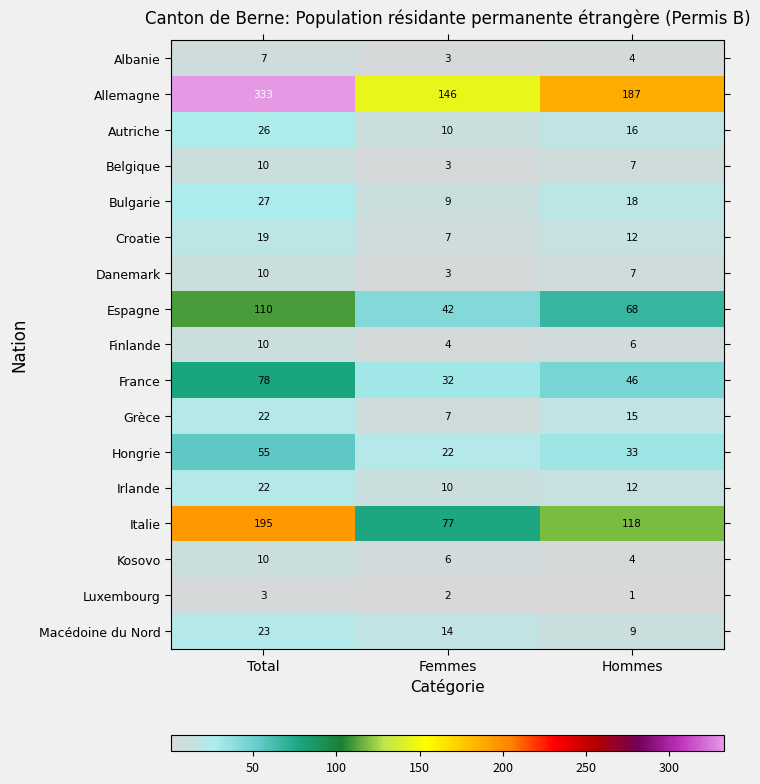

At which category does the chart reach its minimum across all series?

Hommes